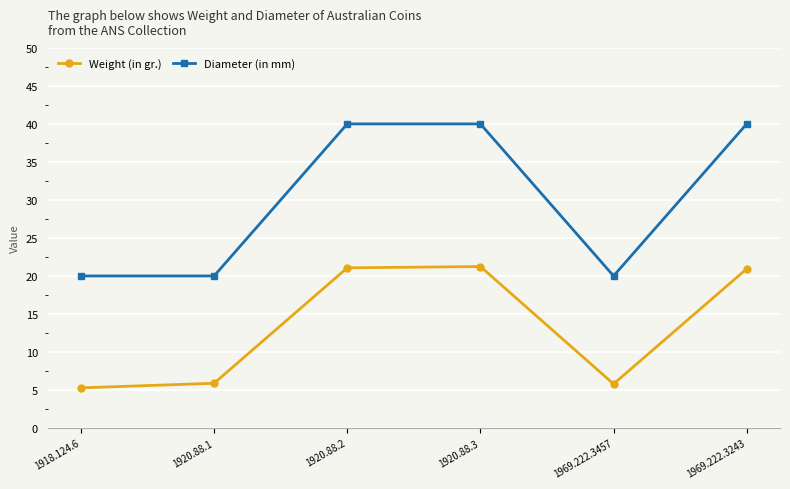

Read the Diameter (in mm) value at 1918.124.6.

20.0